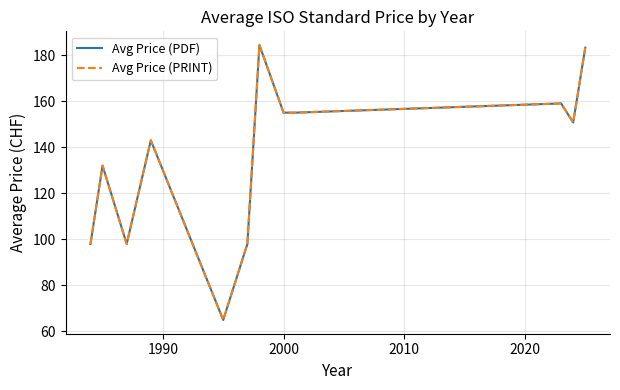

Which series has the widest spread of values?

Avg Price (PDF)